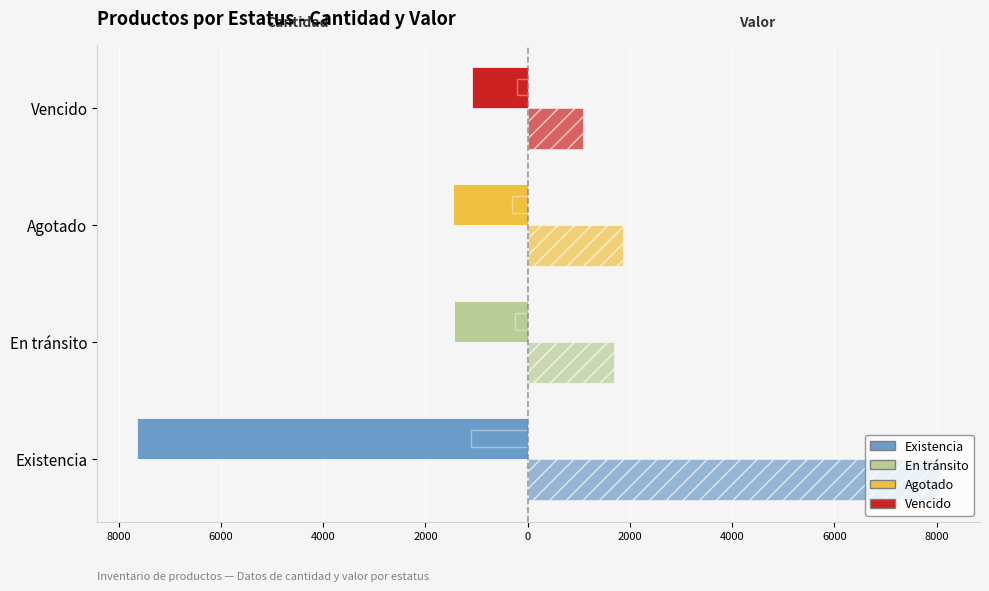

The value at Agotado is -1464. True or false?

True